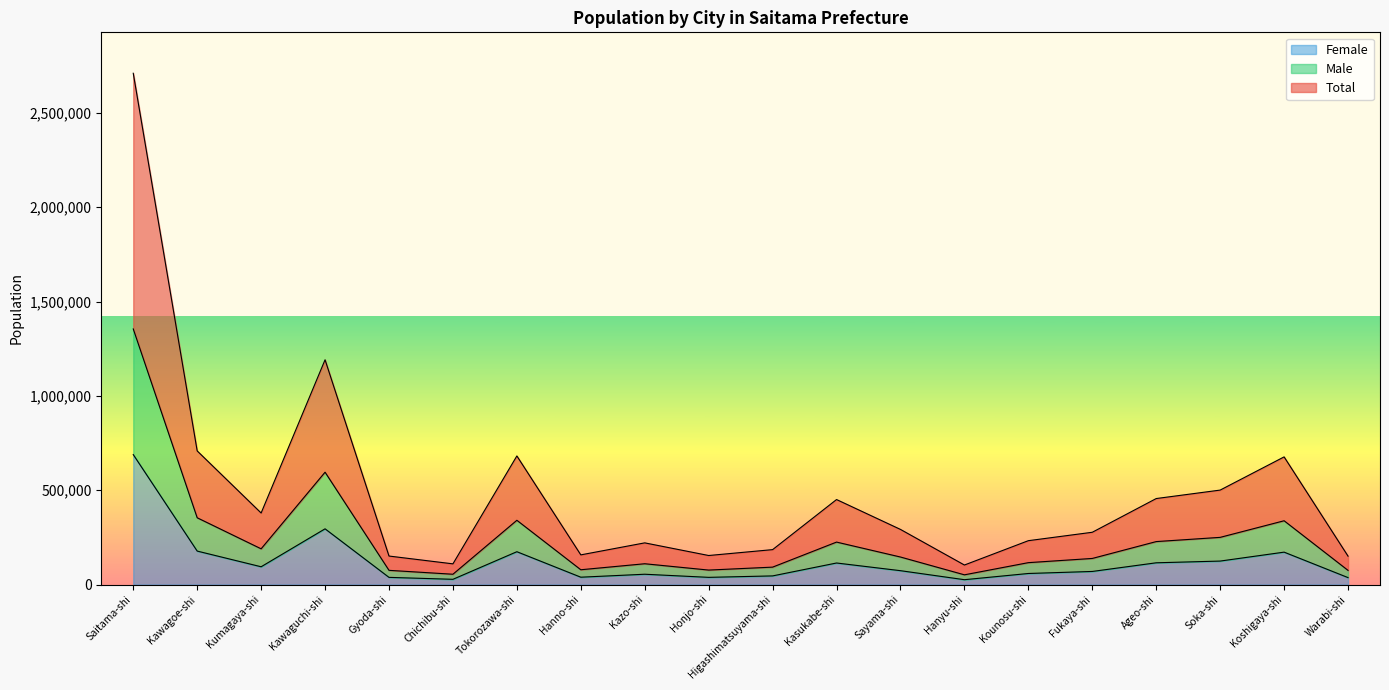

List the series in order of their peak value, highest first.

Total, Male, Female